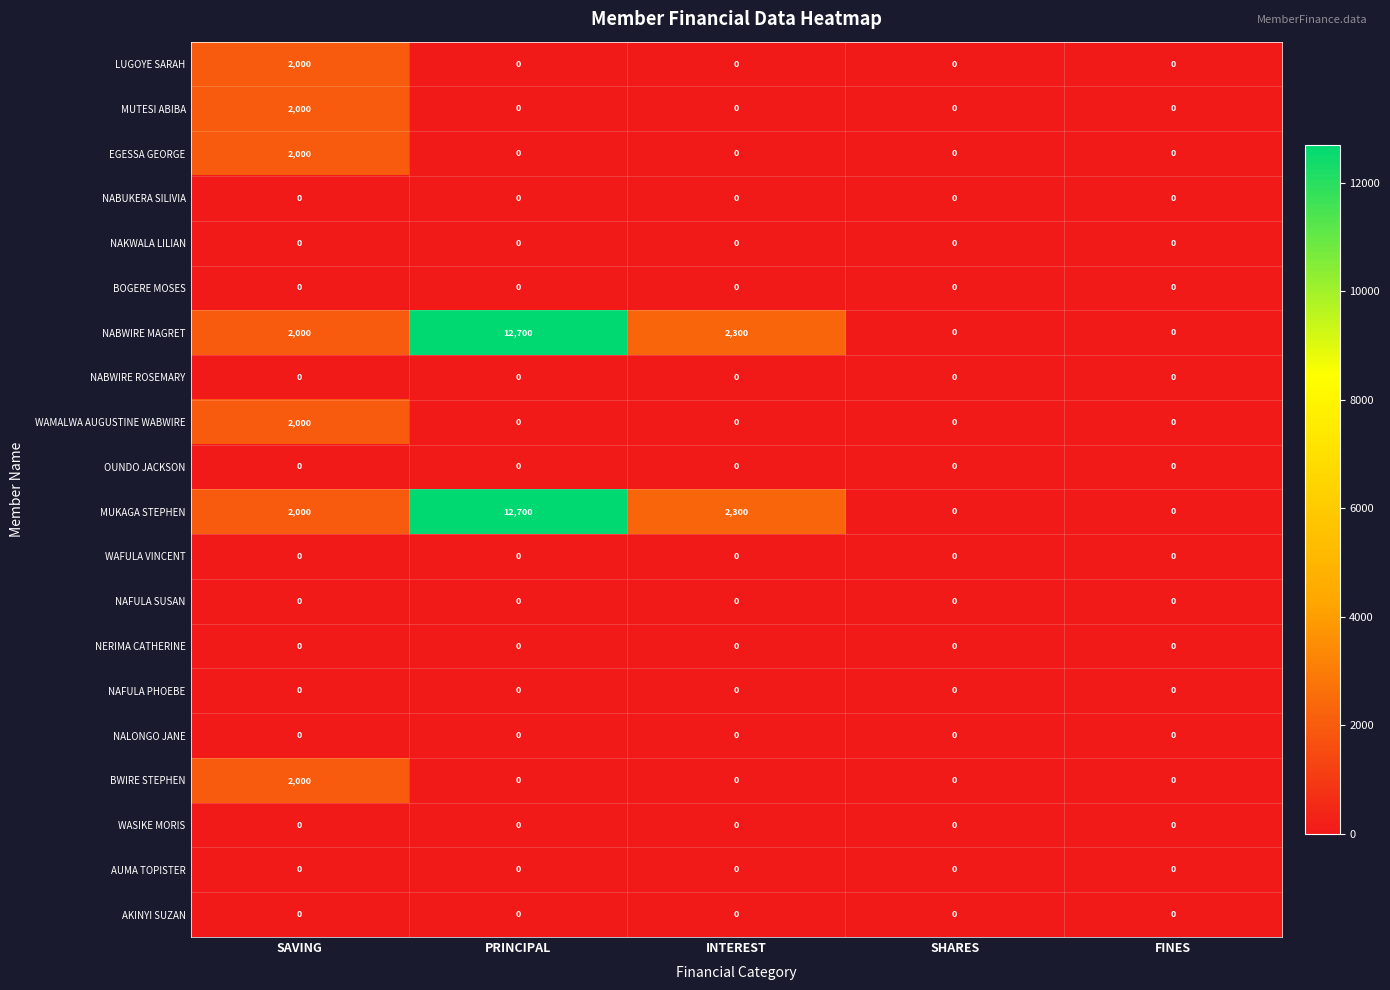

At which category is the sum across all series the highest?

PRINCIPAL